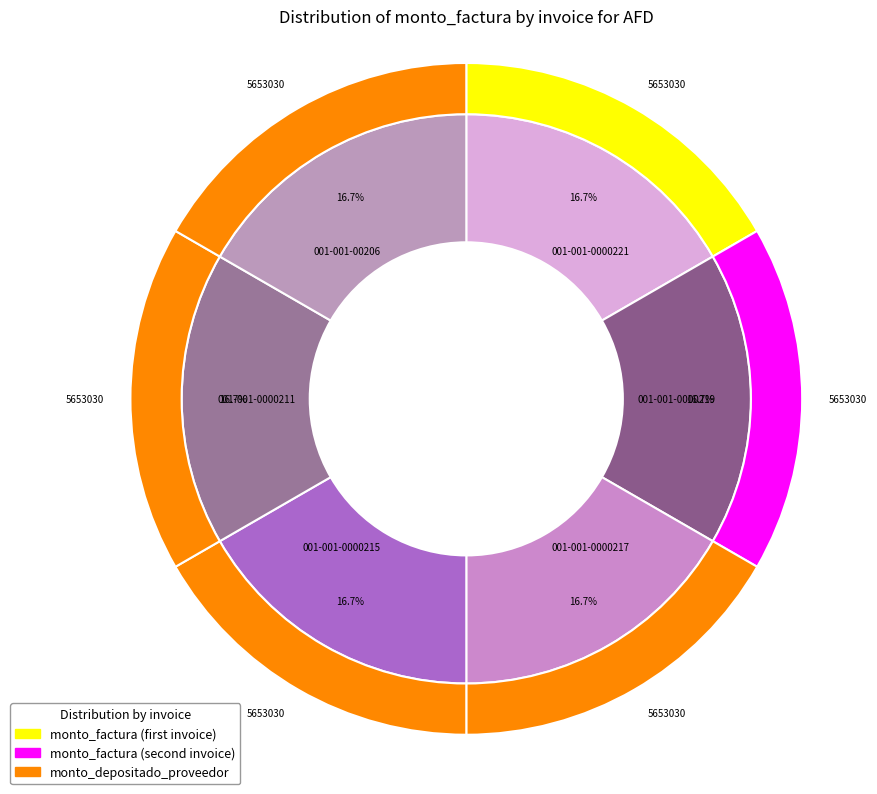

Does any single category account for the majority?

No